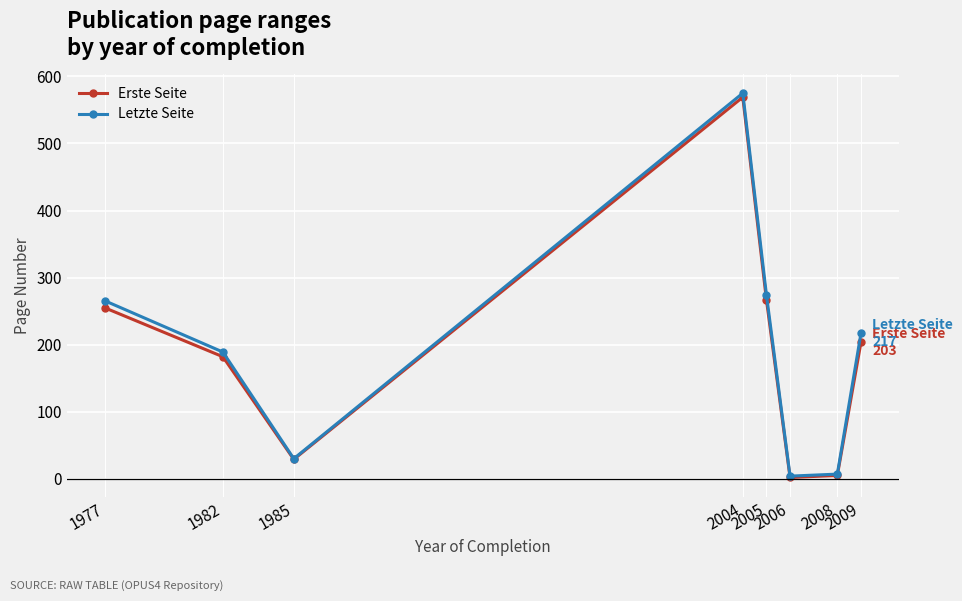

At which category is the sum across all series the highest?

2004